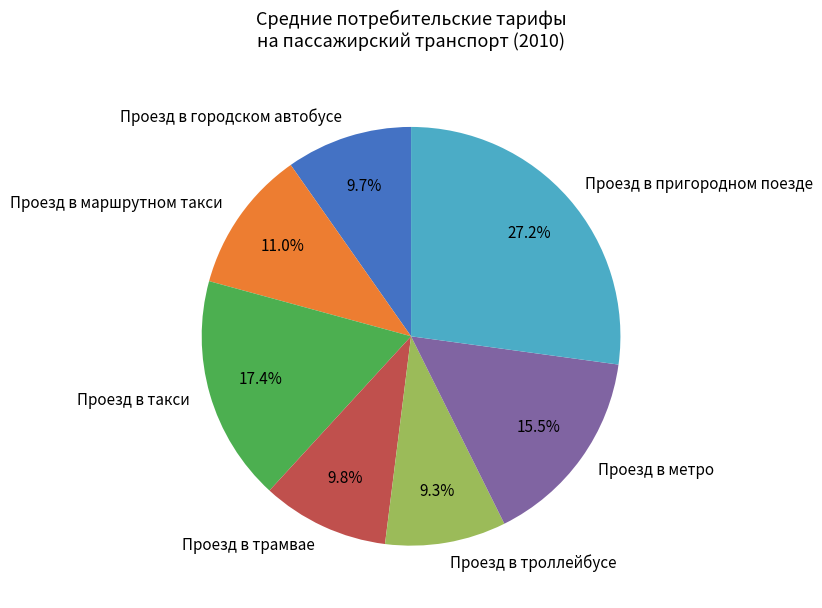

To the nearest percent, what is the average slice percentage?

14%